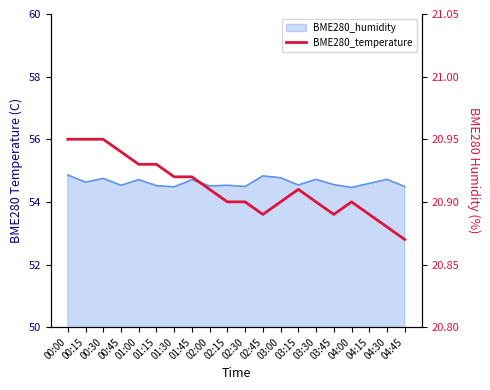

What is the change in value from 00:15 to 04:00?

-0.1